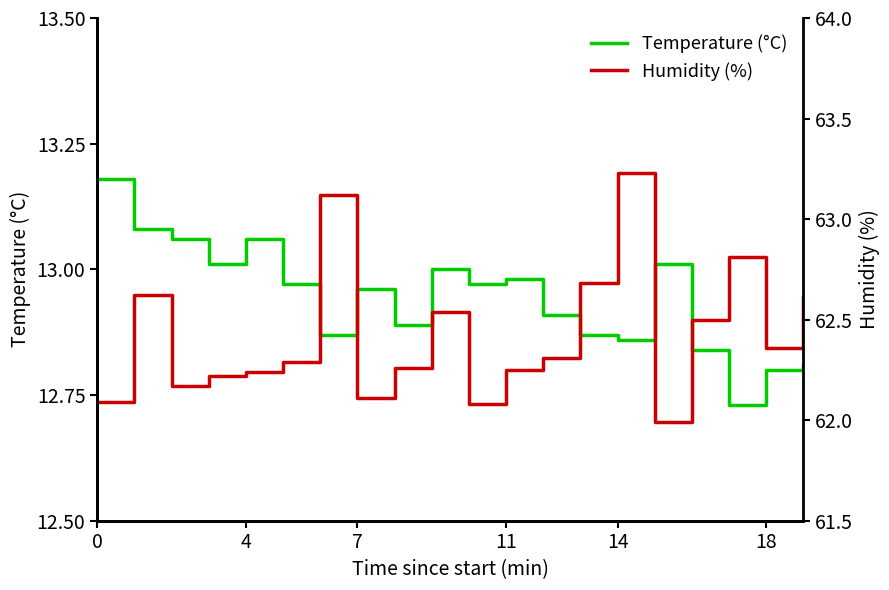

Is it true that Humidity (%) equals 62.3 at 12?

True